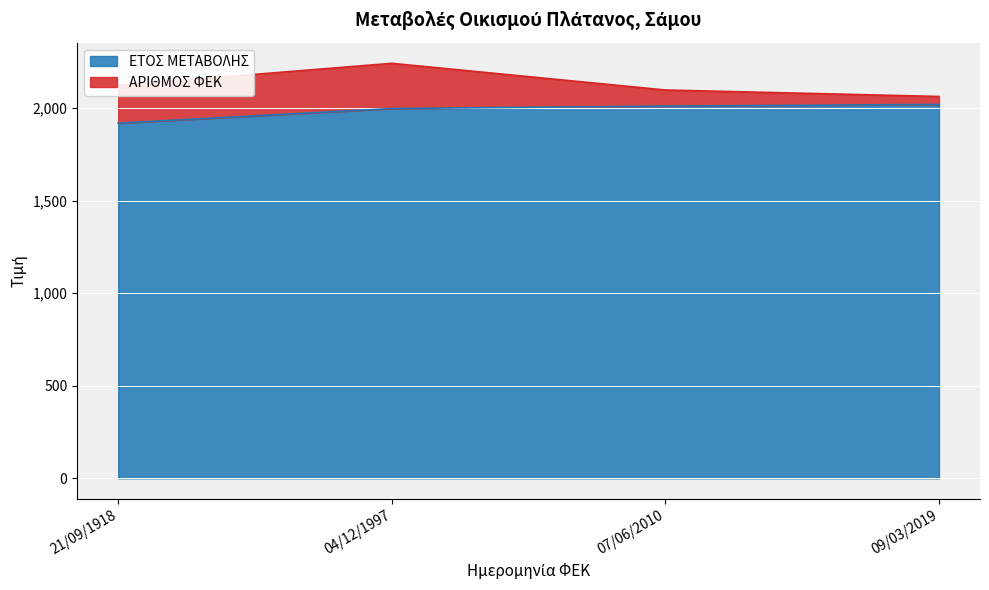

What is the difference between the maximum and minimum values?

101